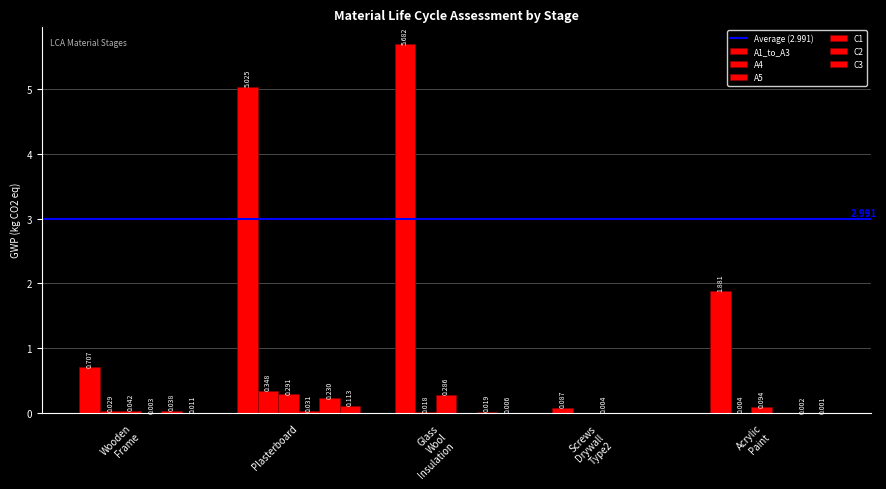

Rank the series by their maximum value, from lowest to highest.

C1, C3, C2, A5, A4, A1_to_A3